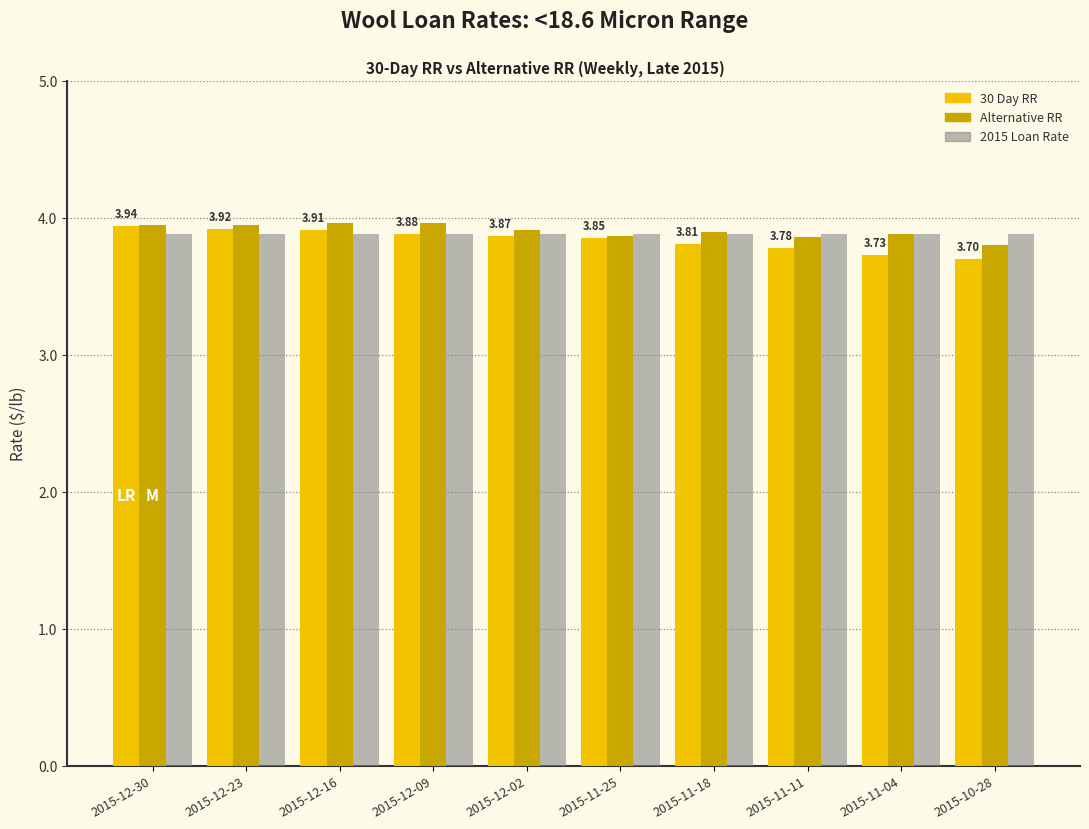

What is the total value across all series at 2015-12-02?

11.7